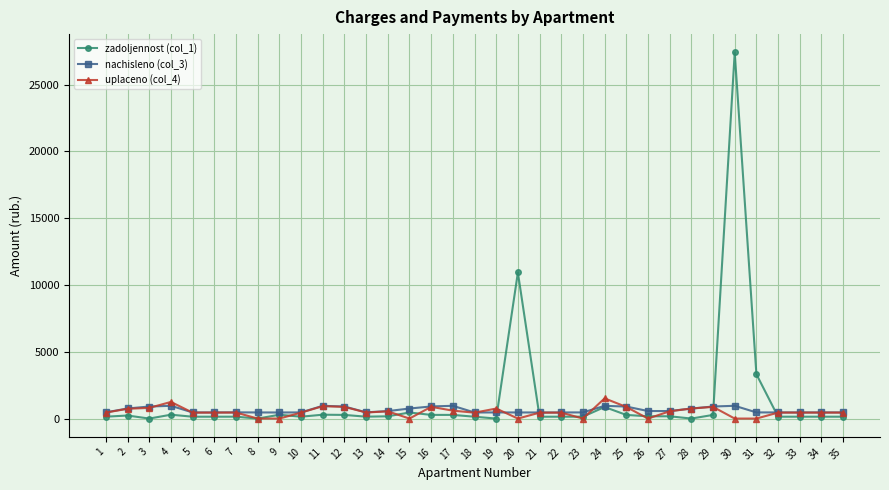

What is the sum of all nachisleno (col_3) values?

21967.2